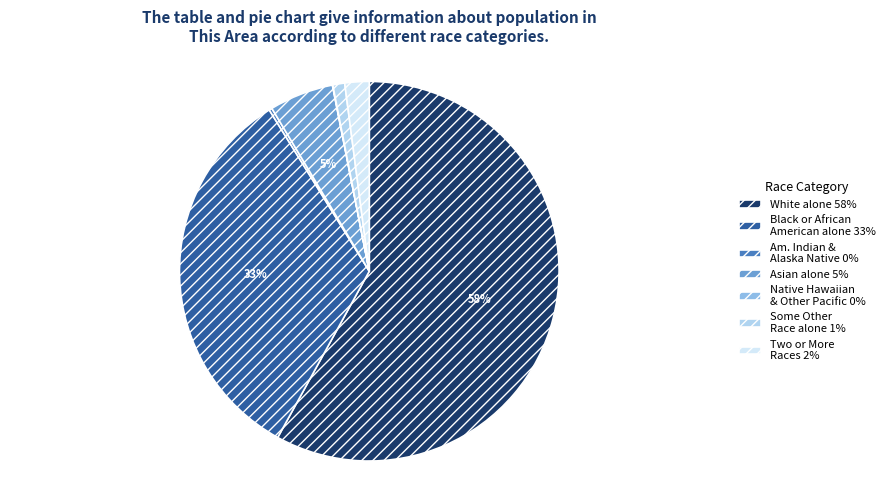

To the nearest percent, what is the average slice percentage?

14%